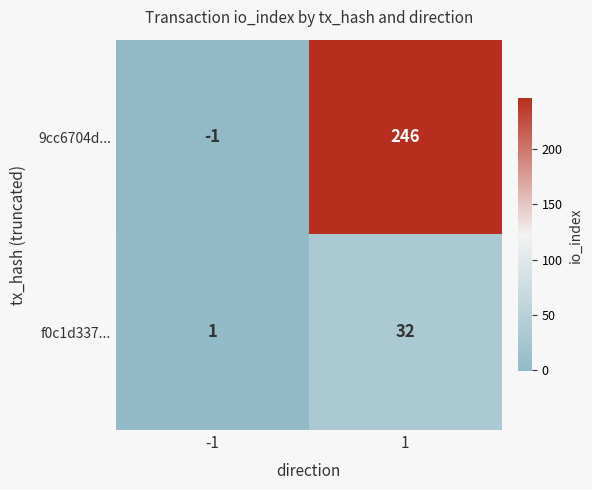

How many series are shown in this chart?

2